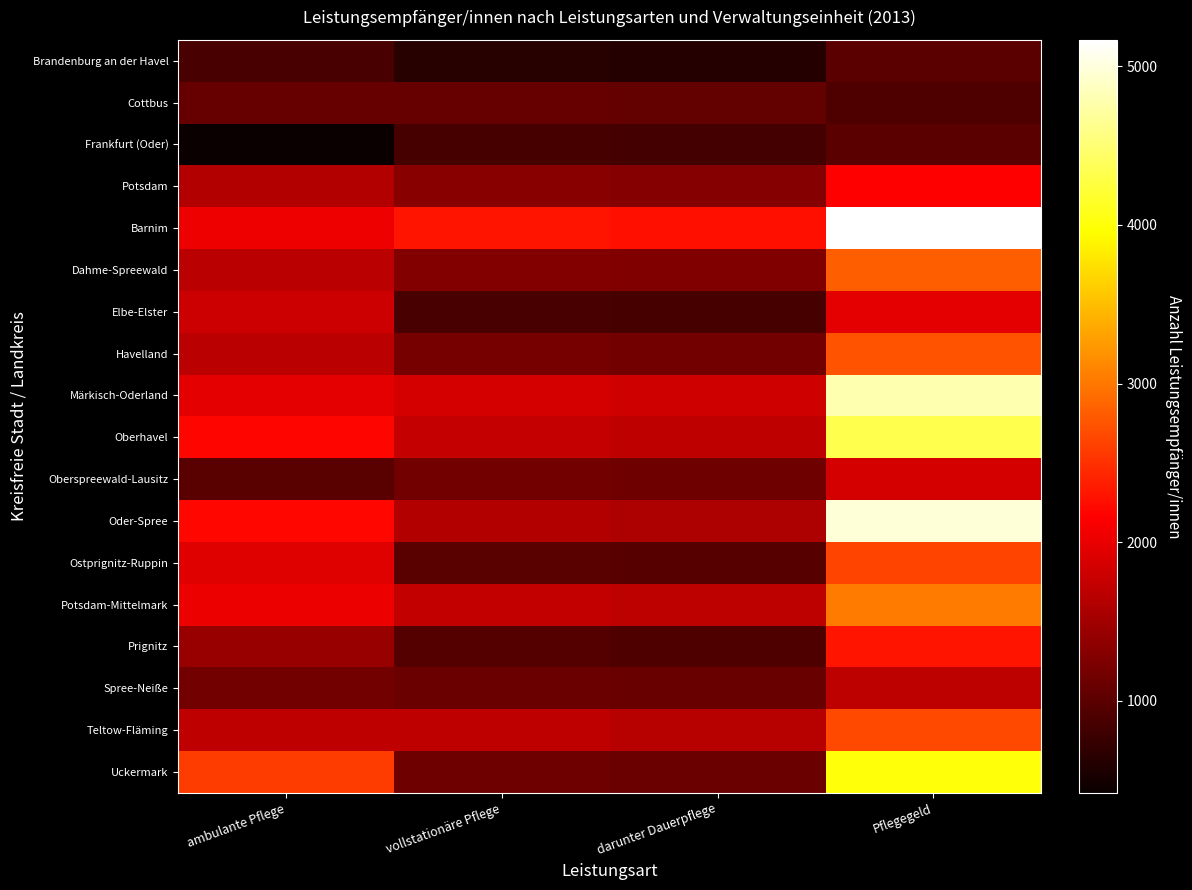

Reading left to right, what are all the values shown in this chart?

Brandenburg an der Havel: ambulante Pflege=882	vollstationäre Pflege=637	darunter Dauerpflege=610	Pflegegeld=1002
Cottbus: ambulante Pflege=1085	vollstationäre Pflege=1085	darunter Dauerpflege=1069	Pflegegeld=907
Frankfurt (Oder): ambulante Pflege=421	vollstationäre Pflege=853	darunter Dauerpflege=833	Pflegegeld=1002
Potsdam: ambulante Pflege=1618	vollstationäre Pflege=1326	darunter Dauerpflege=1299	Pflegegeld=2151
Barnim: ambulante Pflege=2036	vollstationäre Pflege=2294	darunter Dauerpflege=2263	Pflegegeld=5166
Dahme-Spreewald: ambulante Pflege=1670	vollstationäre Pflege=1286	darunter Dauerpflege=1269	Pflegegeld=2814
Elbe-Elster: ambulante Pflege=1802	vollstationäre Pflege=870	darunter Dauerpflege=854	Pflegegeld=1964
Havelland: ambulante Pflege=1664	vollstationäre Pflege=1195	darunter Dauerpflege=1178	Pflegegeld=2748
Märkisch-Oderland: ambulante Pflege=1970	vollstationäre Pflege=1850	darunter Dauerpflege=1822	Pflegegeld=4786
Oberhavel: ambulante Pflege=2191	vollstationäre Pflege=1742	darunter Dauerpflege=1710	Pflegegeld=4315
Oberspreewald-Lausitz: ambulante Pflege=994	vollstationäre Pflege=1165	darunter Dauerpflege=1136	Pflegegeld=1866
Oder-Spree: ambulante Pflege=2209	vollstationäre Pflege=1609	darunter Dauerpflege=1584	Pflegegeld=4970
Ostprignitz-Ruppin: ambulante Pflege=1937	vollstationäre Pflege=992	darunter Dauerpflege=976	Pflegegeld=2634
Potsdam-Mittelmark: ambulante Pflege=2024	vollstationäre Pflege=1722	darunter Dauerpflege=1699	Pflegegeld=3028
Prignitz: ambulante Pflege=1429	vollstationäre Pflege=946	darunter Dauerpflege=918	Pflegegeld=2306
Spree-Neiße: ambulante Pflege=1167	vollstationäre Pflege=1119	darunter Dauerpflege=1101	Pflegegeld=1689
Teltow-Fläming: ambulante Pflege=1713	vollstationäre Pflege=1700	darunter Dauerpflege=1660	Pflegegeld=2680
Uckermark: ambulante Pflege=2579	vollstationäre Pflege=1135	darunter Dauerpflege=1117	Pflegegeld=4008